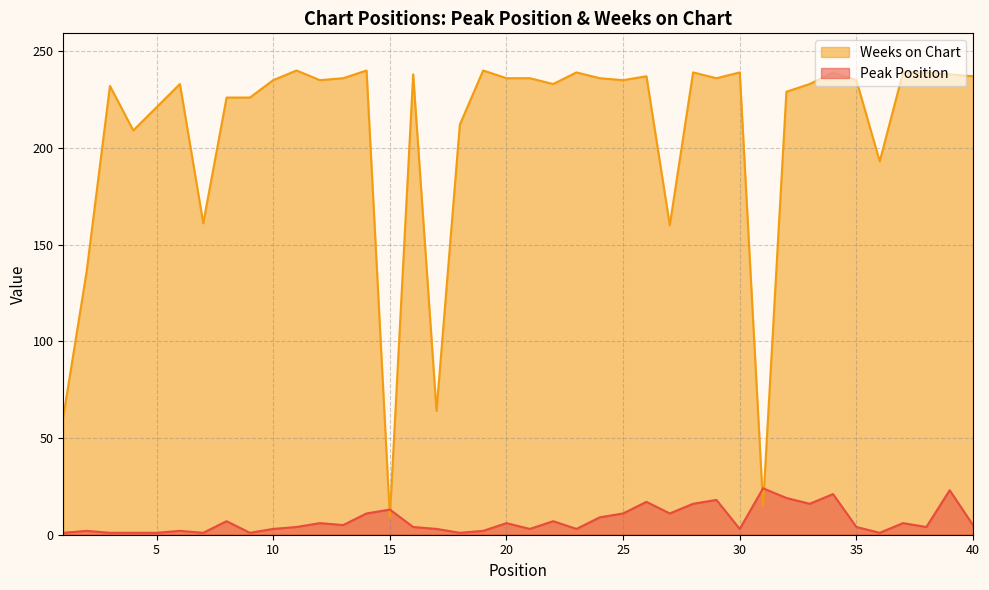

What is the sum of all Weeks on Chart values?

8277